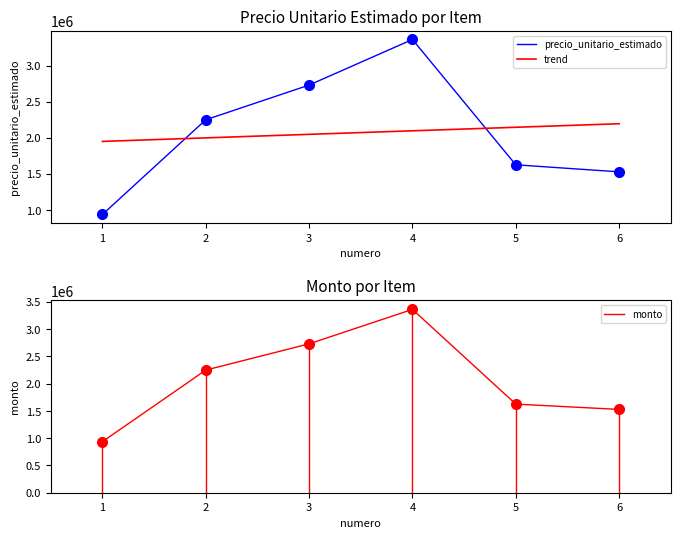

True or false: monto has more than 1 points higher than both neighbors.

False